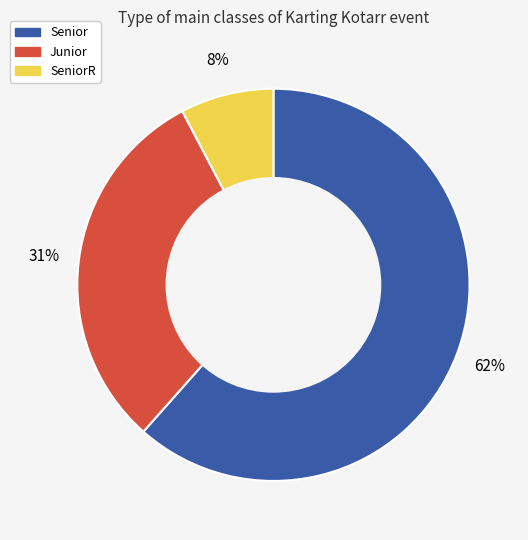

To the nearest percent, what is the average slice percentage?

33%